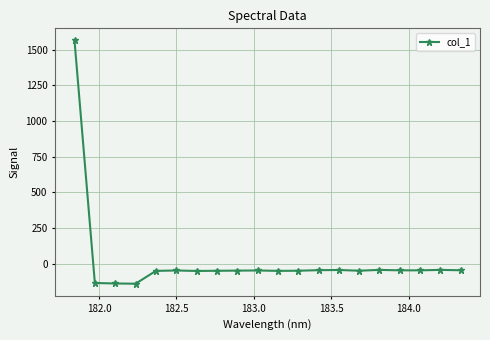

What is the value of the 7th point from the left?

-52.1